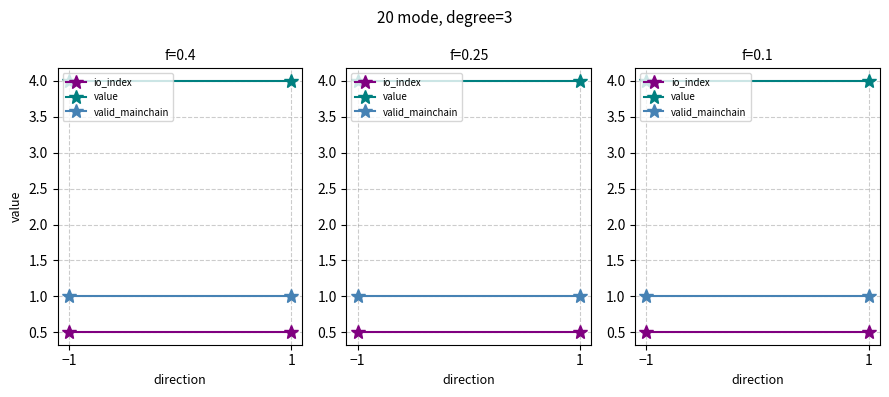

At which label does value reach its peak?

−1